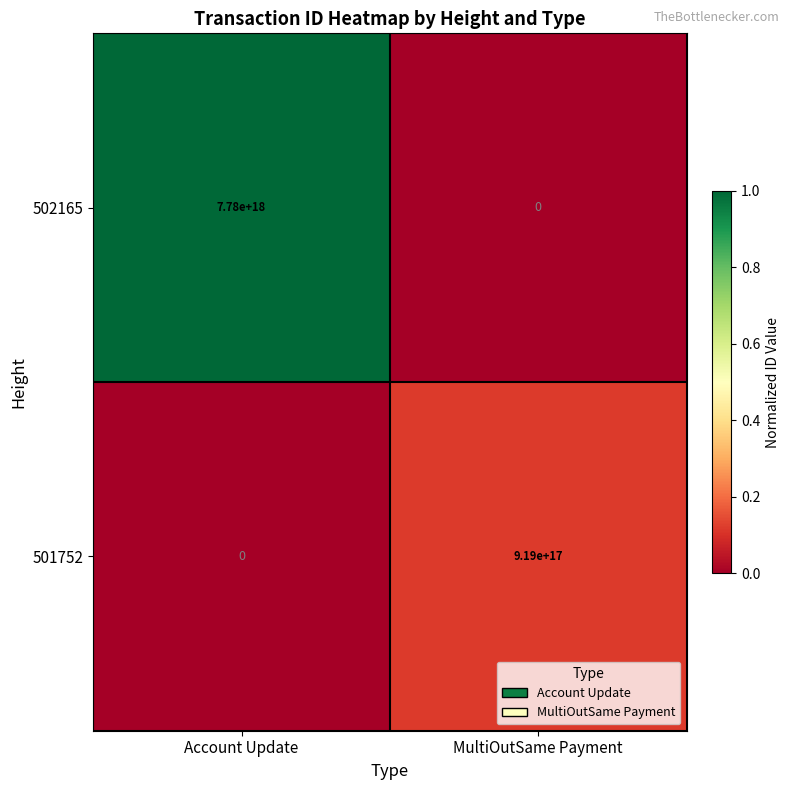

Which series has the largest total across all categories?

502165